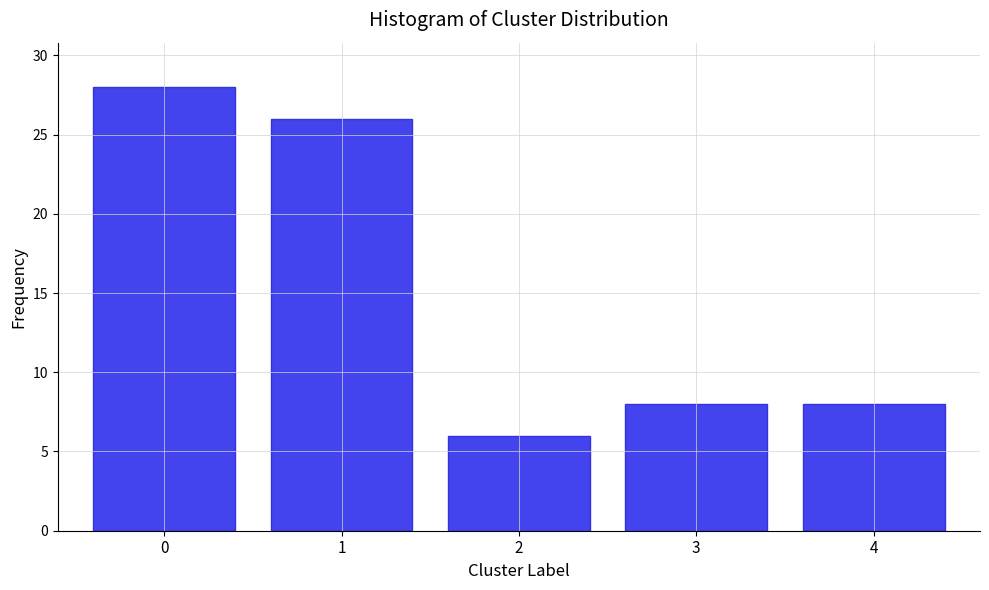

Reading left to right, what are all the values shown in this chart?

28	26	6	8	8